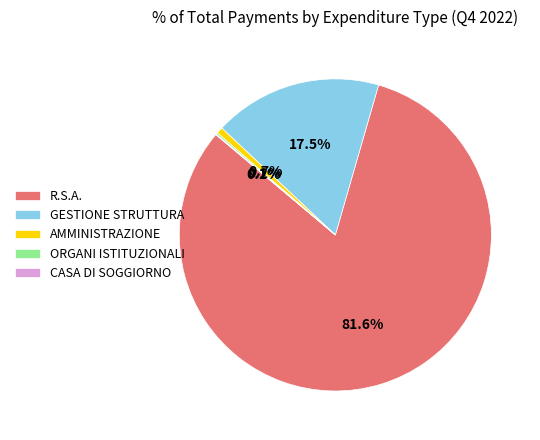

What is the largest slice in the pie chart?

R.S.A.